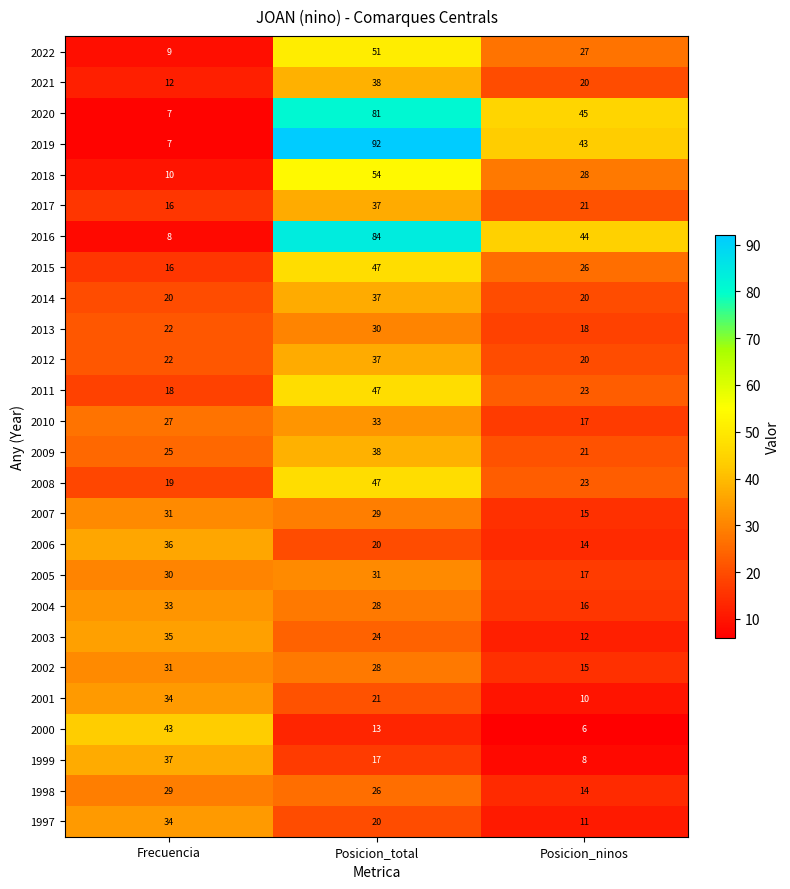

Is it true that 2002 equals 31 at Frecuencia?

True